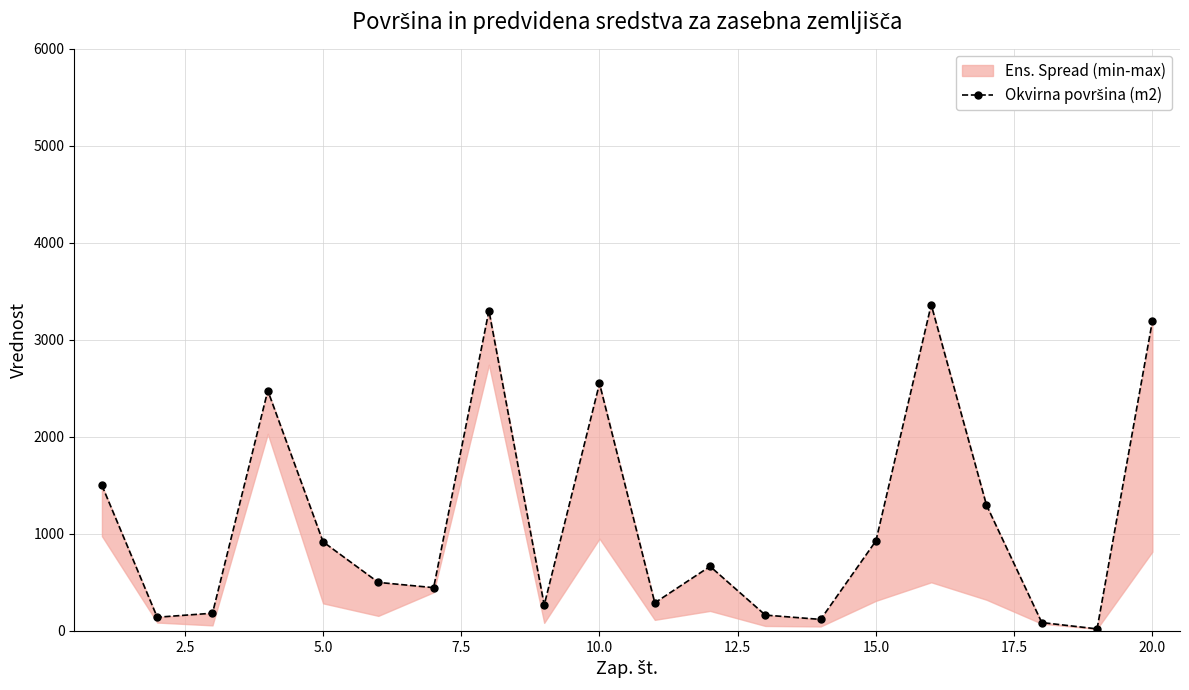

How many interior local peaks (higher than both neighbors) does the data have?

5